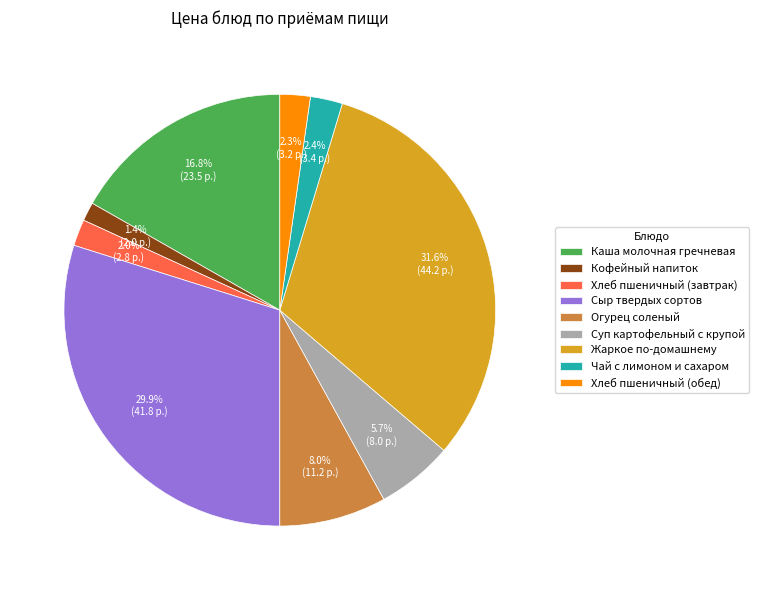

To the nearest percent, what portion does Хлеб пшеничный (обед) represent?

2%